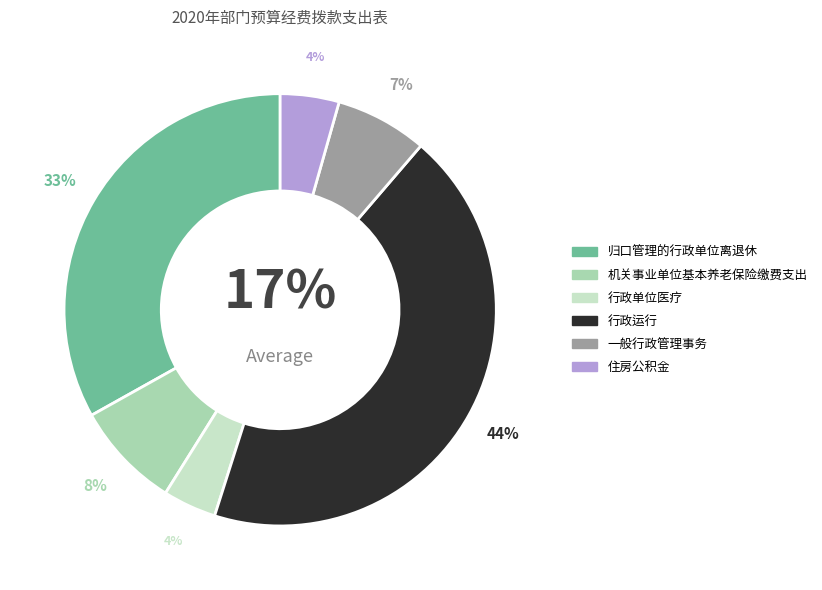

To the nearest percent, what is the average slice percentage?

17%